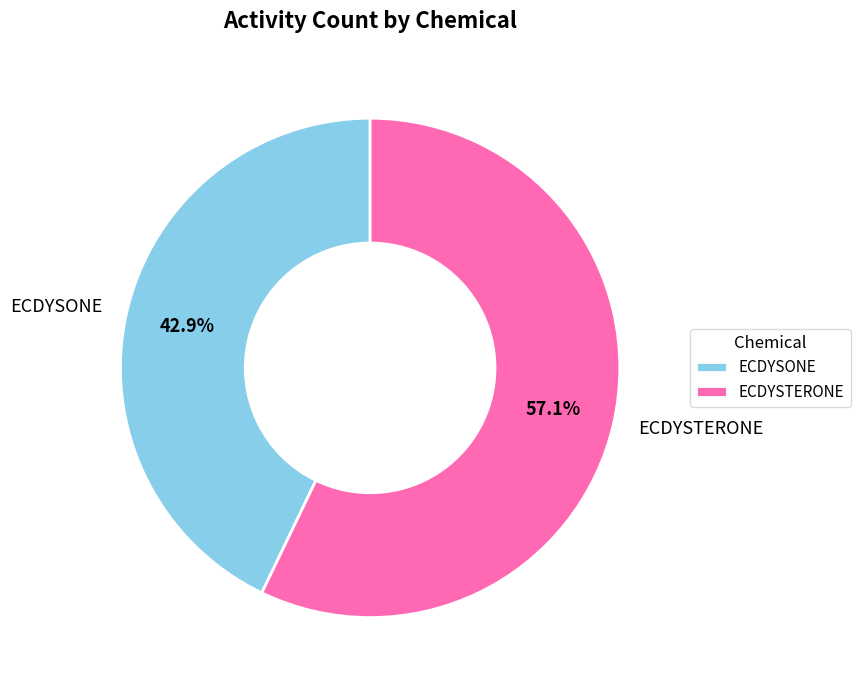

Approximately how many times larger is the value at ECDYSTERONE compared to ECDYSONE?

1.3